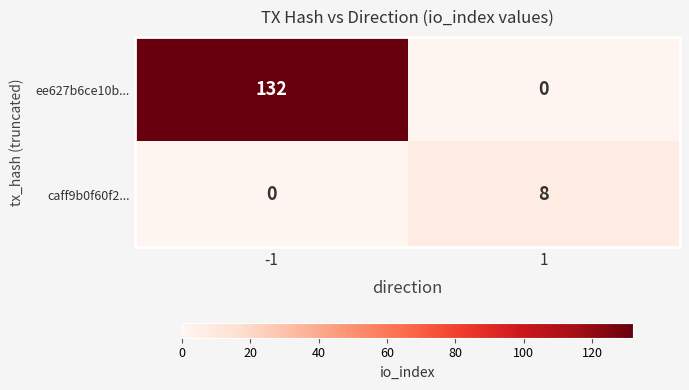

Read the caff9b0f60f2... value at 1.

8